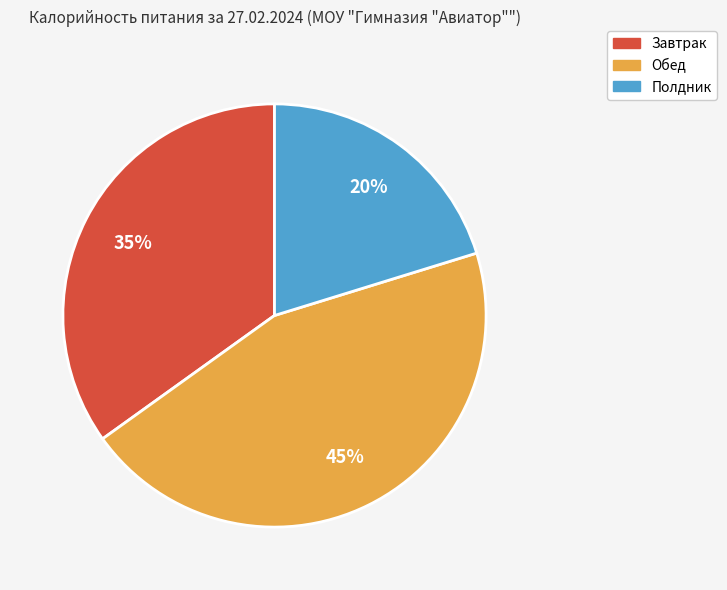

How many segments does this pie chart have?

3